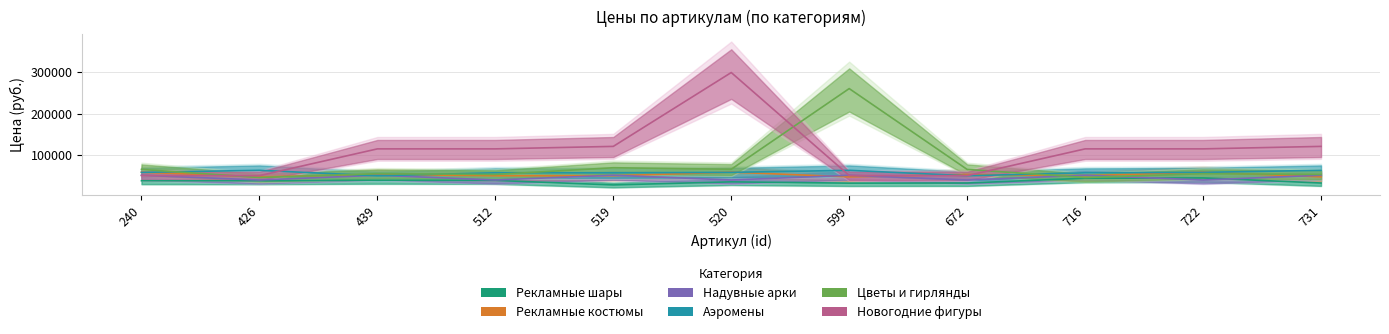

Reading left to right, extract all data points from this chart.

Рекламные шары: 38000	37900	39200	38800	27900	35300	32200	32500	44000	44800	32500
Рекламные костюмы: 58800	47300	53200	50100	50100	58800	47300	53200	50100	58800	47300
Надувные арки: 51300	39800	51300	39800	51300	39800	51300	39800	51300	39800	51300
Аэромены: 58200	63200	50000	57200	57200	58200	63200	50000	57200	58200	63200
Цветы и гирлянды: 65300	45800	55000	53200	69400	65700	260700	65300	45800	55000	53200
Новогодние фигуры: 50600	50200	115000	115000	121000	299500	50600	50200	115000	115000	121000